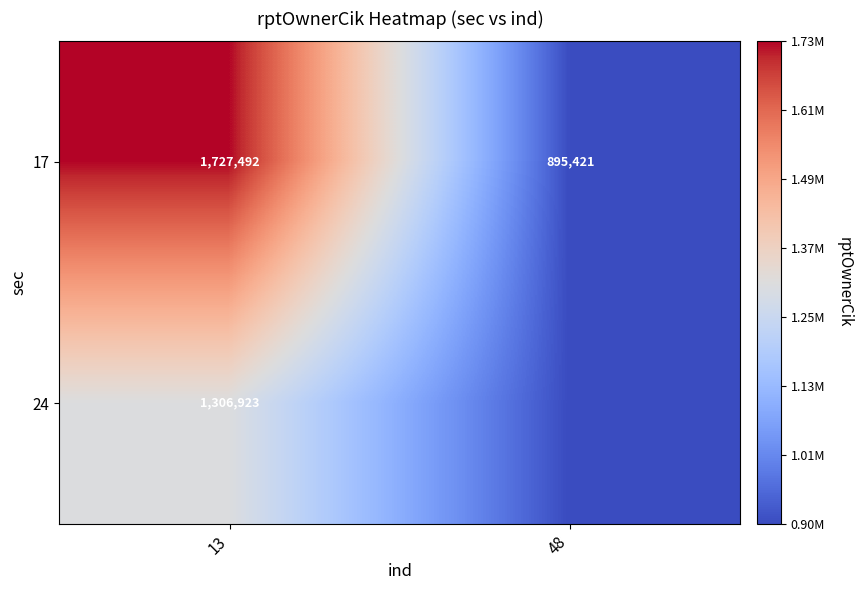

Rank the categories by 17 value from highest to lowest.

13, 48